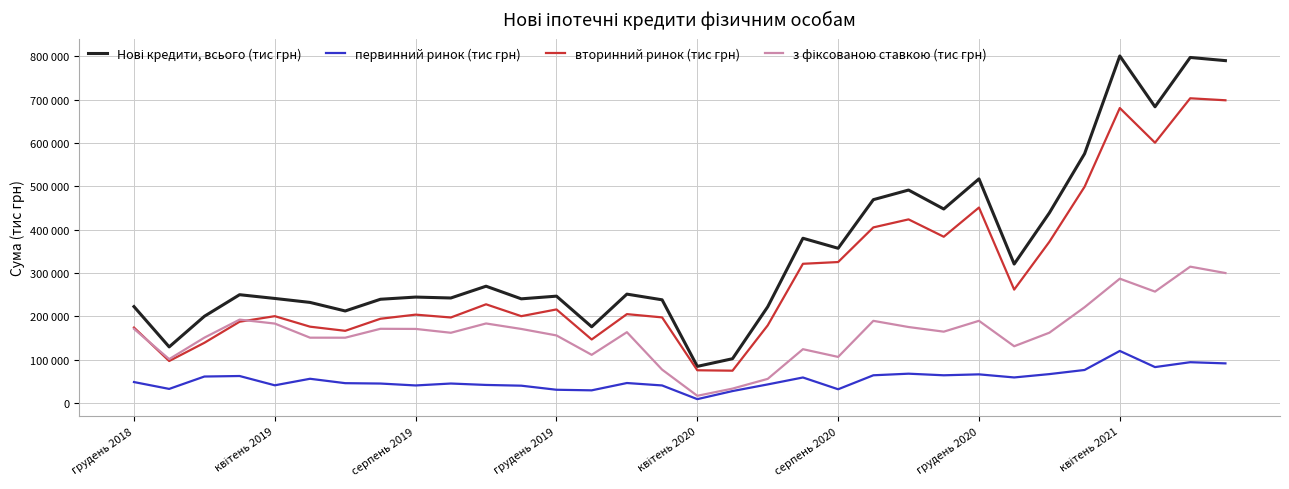

List the labels in order of Нові кредити, всього (тис грн) value, largest first.

28, 30, 31, 29, 27, 24, 22, 21, 23, 26, 19, 20, 25, 10, 14, грудень 2019, 12, 8, 9, квітень 2020, 11, квітень 2021, 15, серпень 2020, грудень 2018, 18, грудень 2020, серпень 2019, 13, квітень 2019, 17, 16